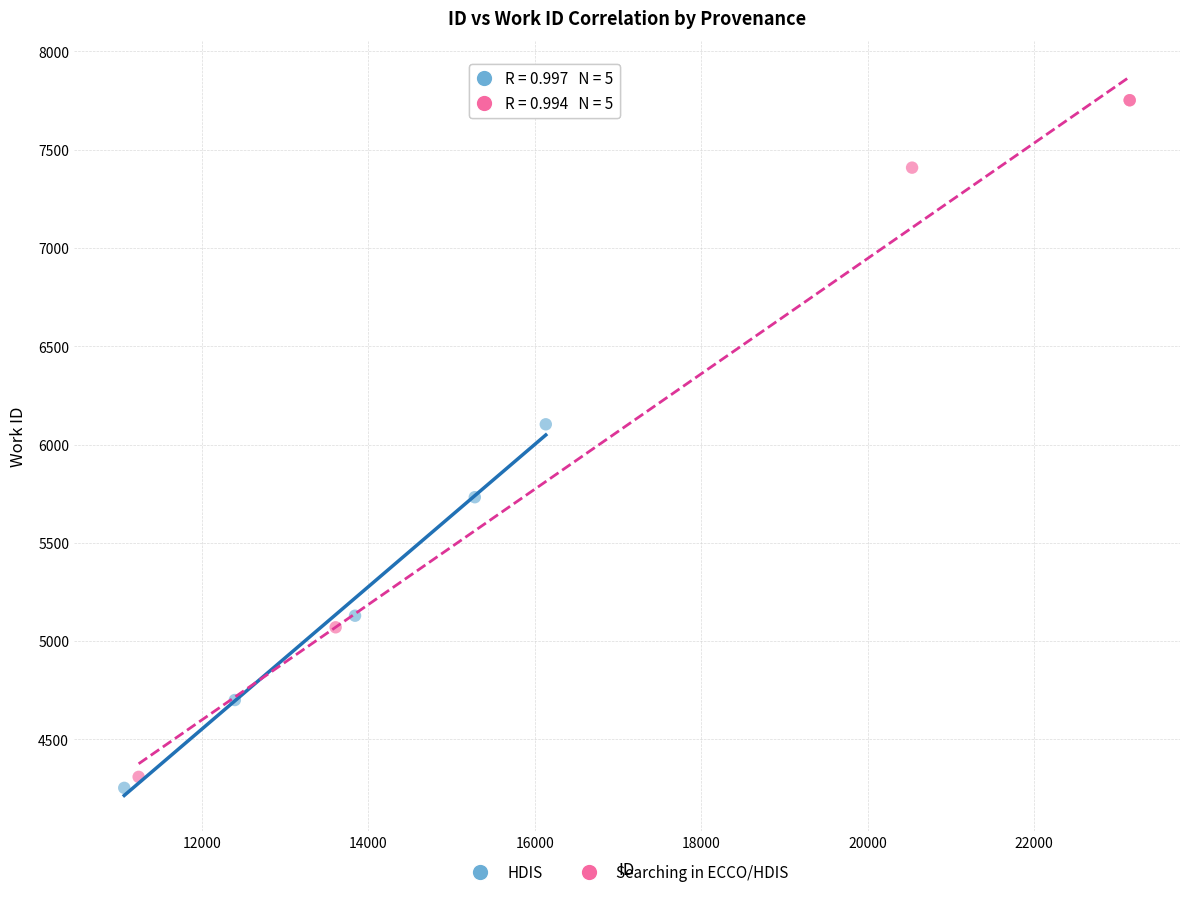

Which series reaches the maximum Y coordinate?

Searching in ECCO/HDIS